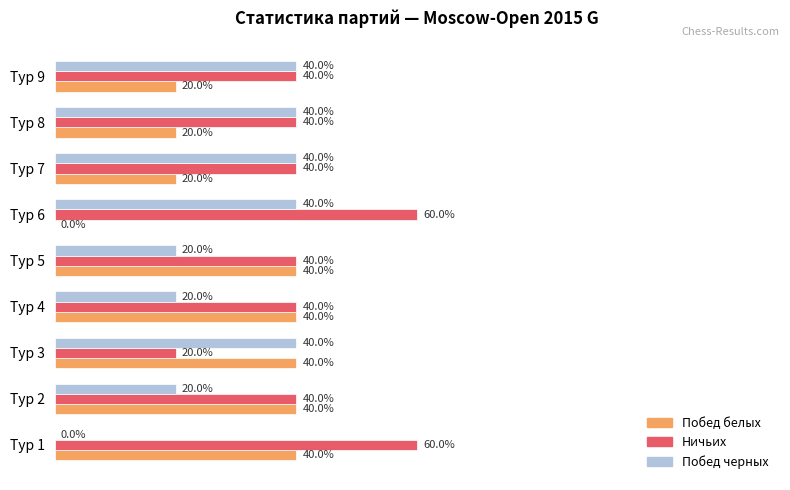

Which series has the largest total across all categories?

Ничьих